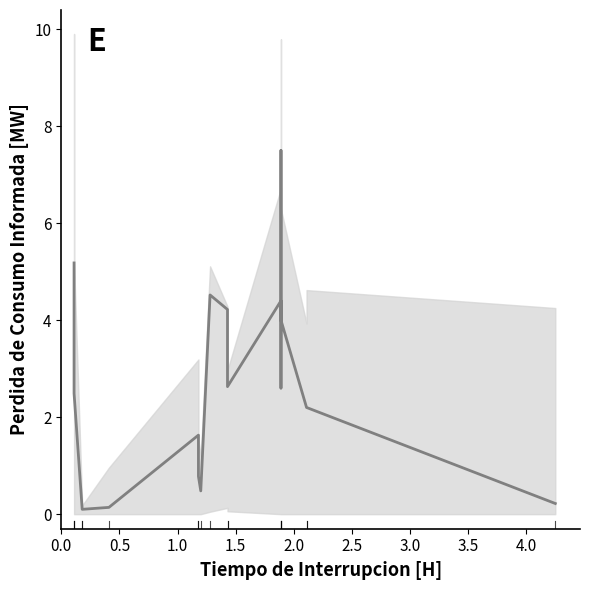

Does the chart have visible grid lines?

No